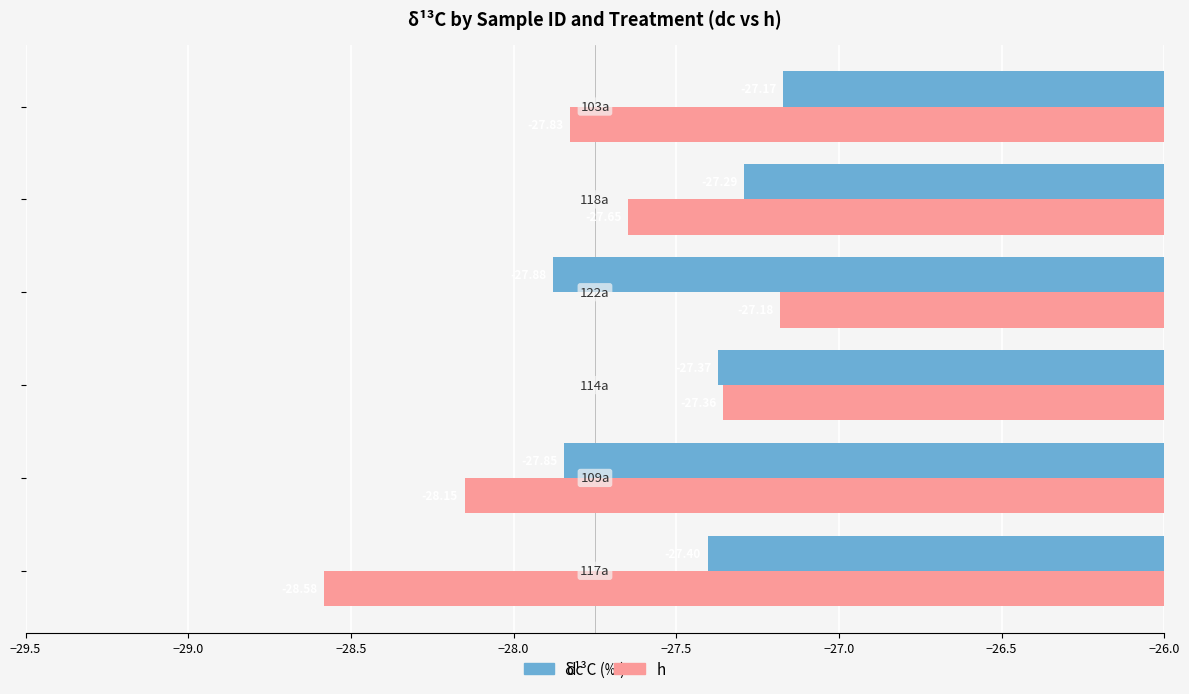

Which series has the largest total across all categories?

dc